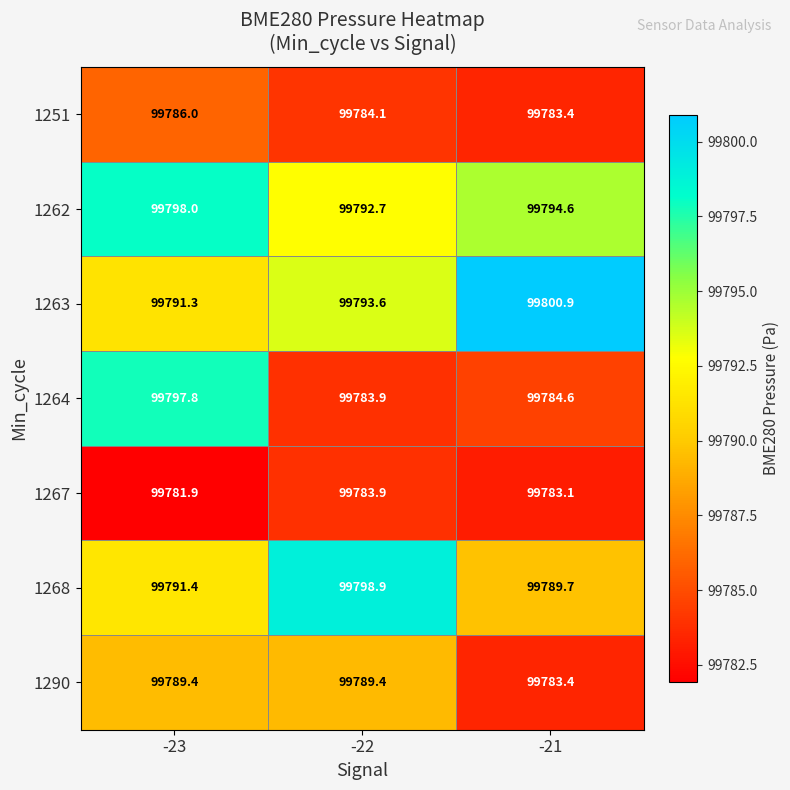

Rank the series at -23 from lowest to highest value.

1267, 1251, 1290, 1263, 1268, 1264, 1262